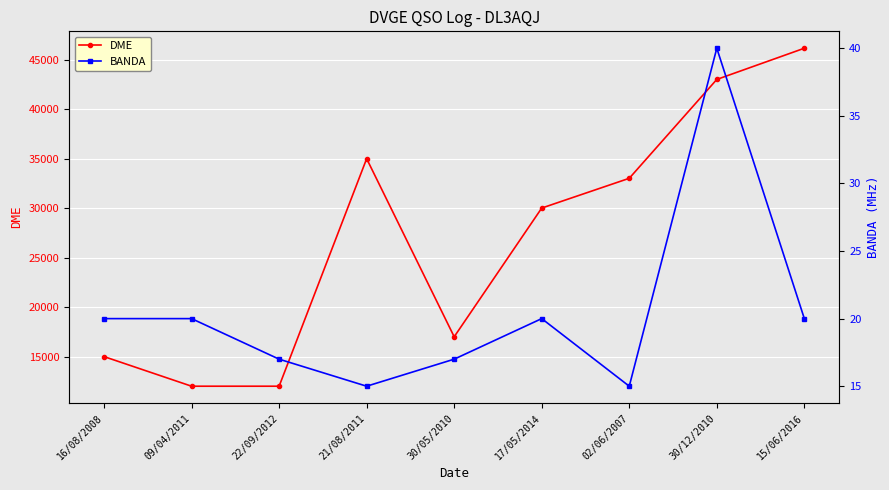

Between 16/08/2008 and 21/08/2011, which is larger?

21/08/2011